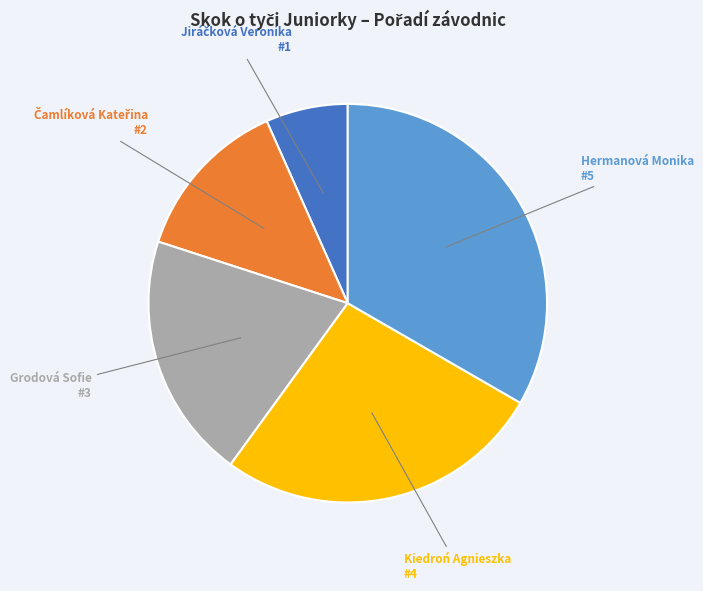

Is there any slice that represents more than half of the pie?

No